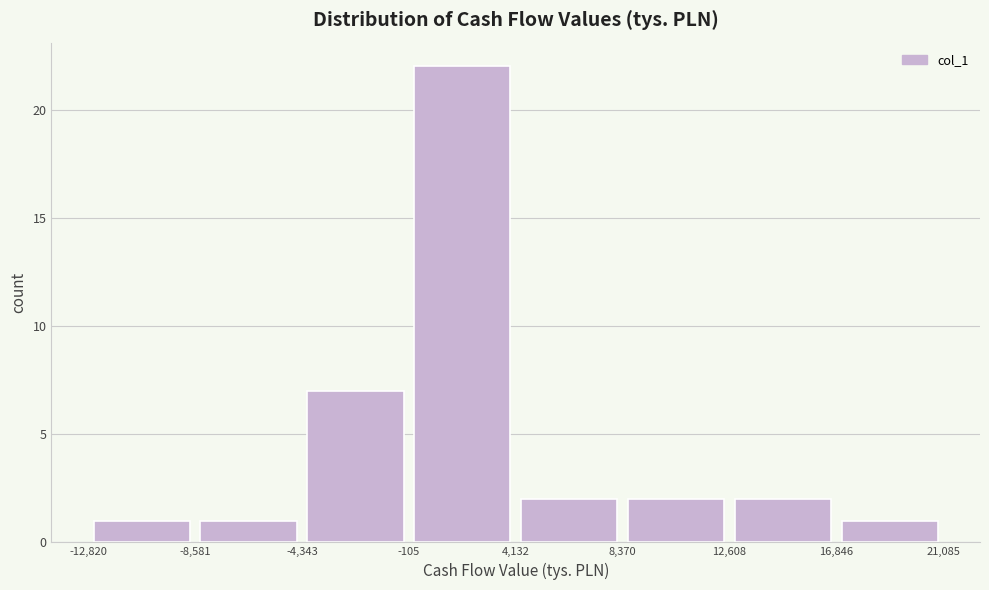

Reading left to right, transcribe this chart: for each bar, give the range it covers on the x-axis and its height. The values are not printed on the chart, so give them approximately, as read against the axis.

-12,820 to -8,581: 1
-8,581 to -4,343: 1
-4,343 to -105: 7
-105 to 4,132: 22
4,132 to 8,370: 2
8,370 to 12,608: 2
12,608 to 16,846: 2
16,846 to 21,085: 1